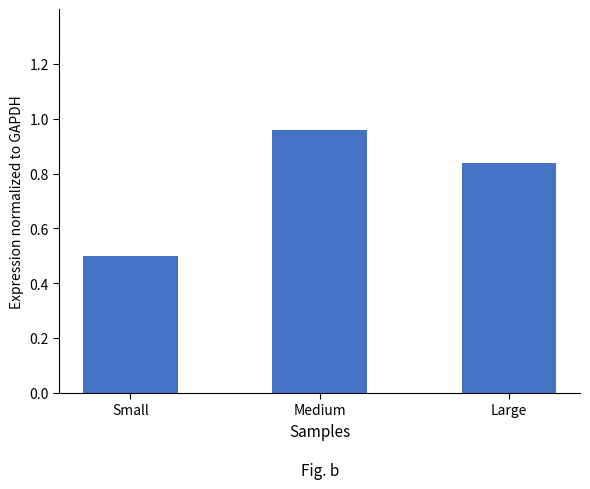

What is the label of the 1st bar from the left?

Small